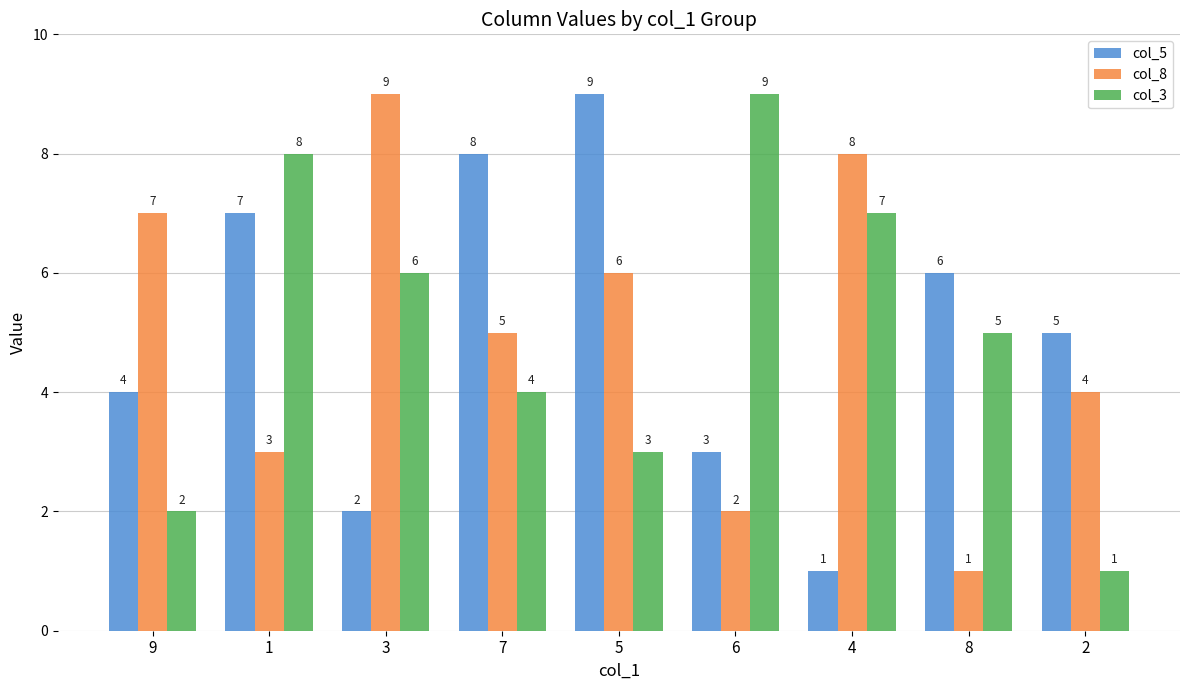

List the labels in order of col_3 value, smallest first.

2, 9, 5, 7, 8, 3, 4, 1, 6